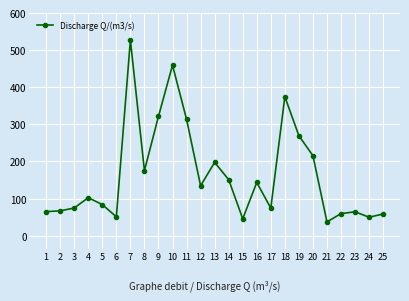

What is the value of the 20th point from the left?

215.4